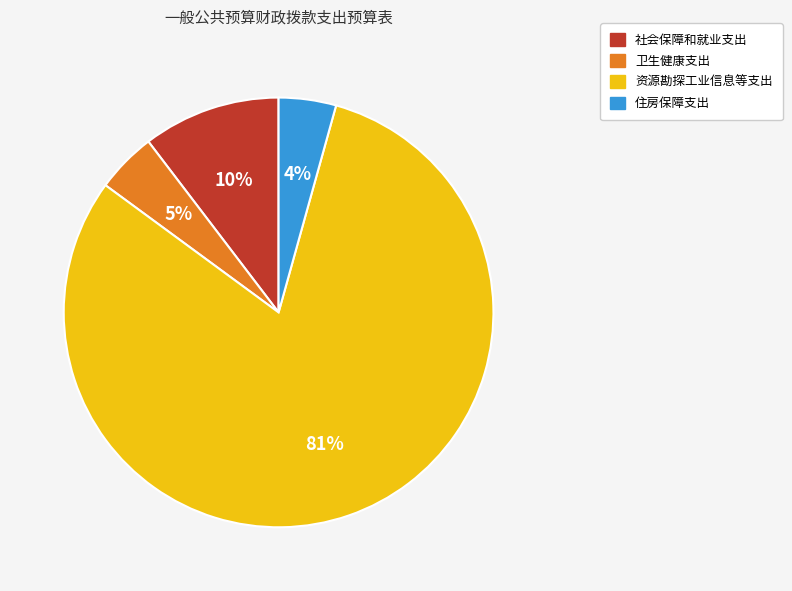

True or false: 社会保障和就业支出 accounts for 23% of the total.

False